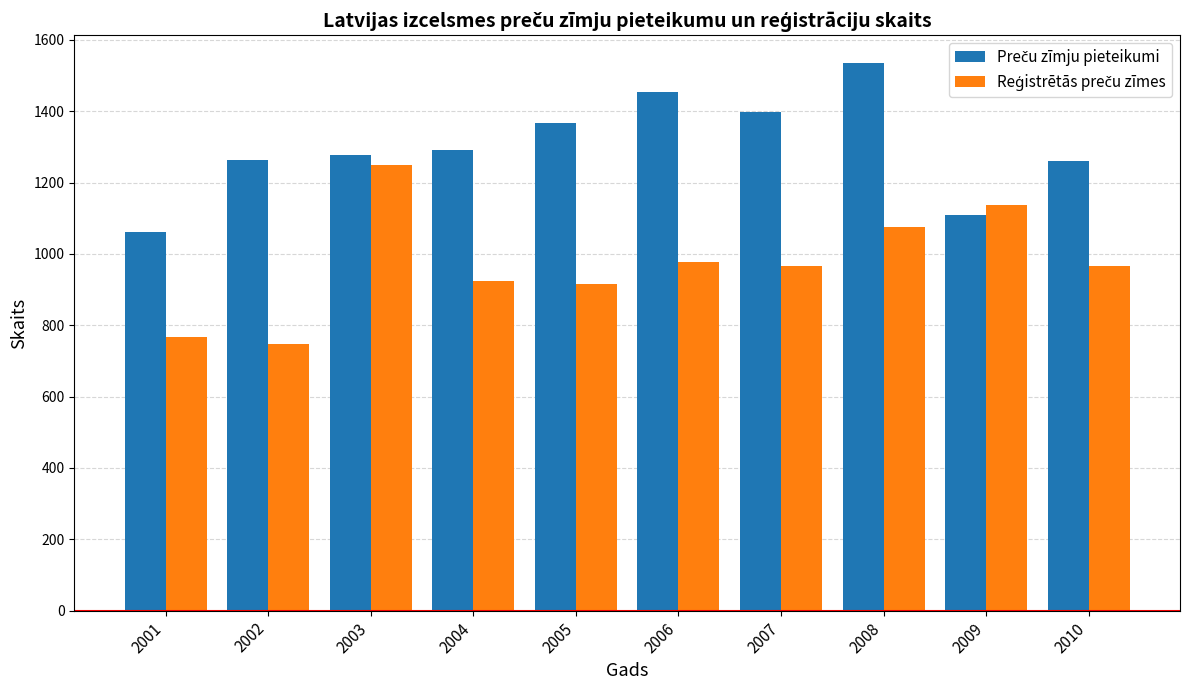

How many categories are shown in the chart?

10